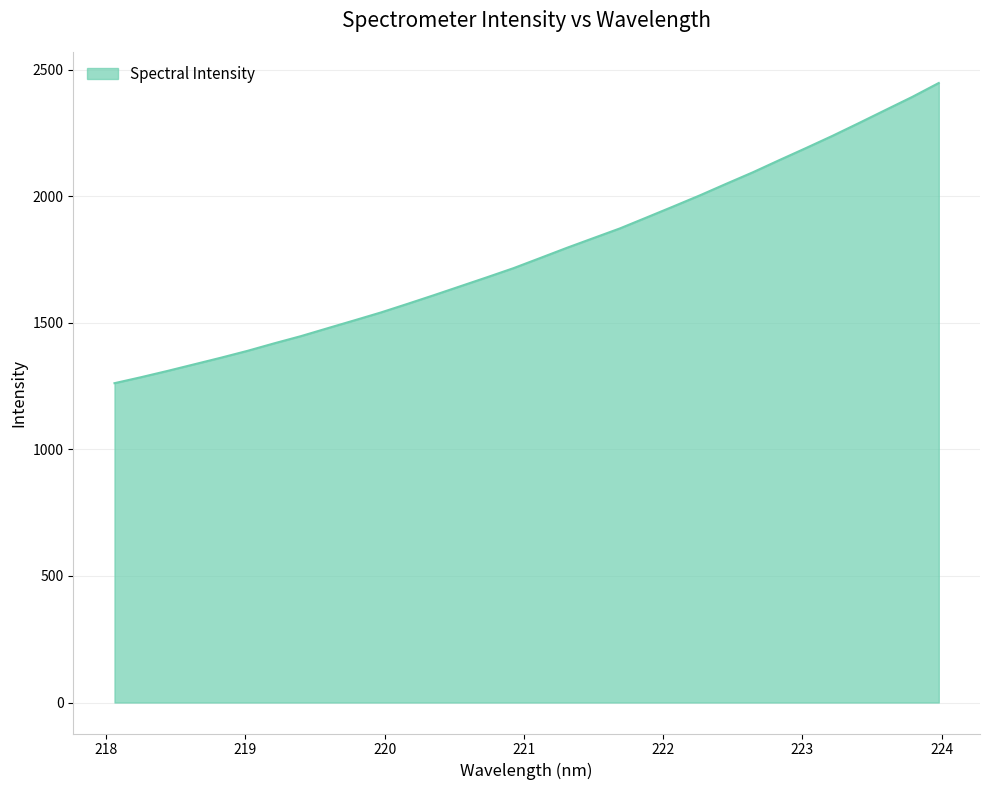

How many categories are shown in the chart?

32